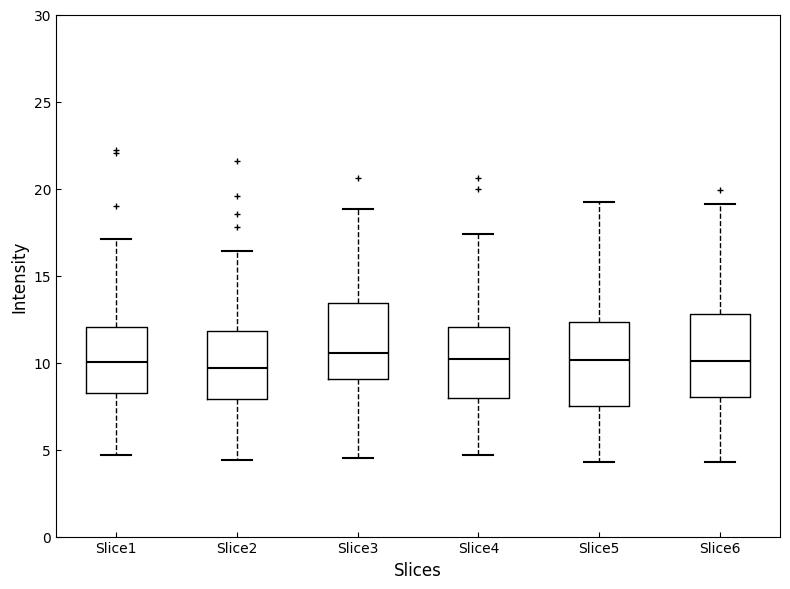

Reading left to right, read every box against the y-axis: the position of its median line, the range the box covers, and the ends of its whiskers. The values are not printed on the chart, so give them approximately, as read against the axis.

Slice1: median 10.0, box 8.5 to 12.0, whiskers 4.5 to 17.0
Slice2: median 9.5, box 8.0 to 12.0, whiskers 4.5 to 16.5
Slice3: median 10.5, box 9.0 to 13.5, whiskers 4.5 to 19.0
Slice4: median 10.0, box 8.0 to 12.0, whiskers 4.5 to 17.5
Slice5: median 10.0, box 7.5 to 12.5, whiskers 4.5 to 19.0
Slice6: median 10.0, box 8.0 to 13.0, whiskers 4.5 to 19.0